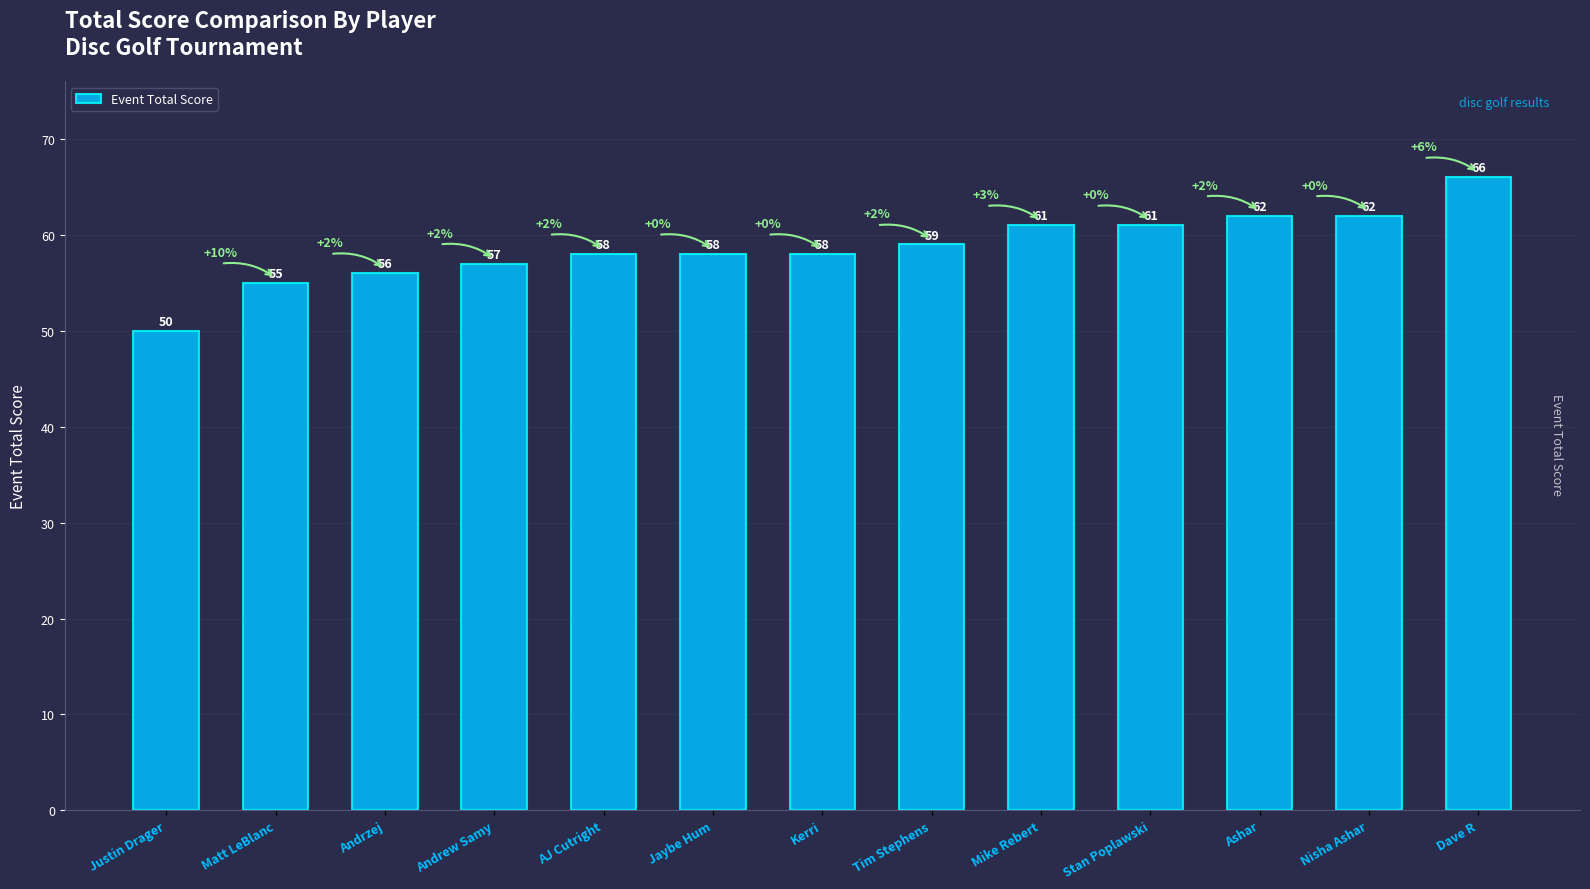

Is it true that the value at Stan Poplawski is 86?

False